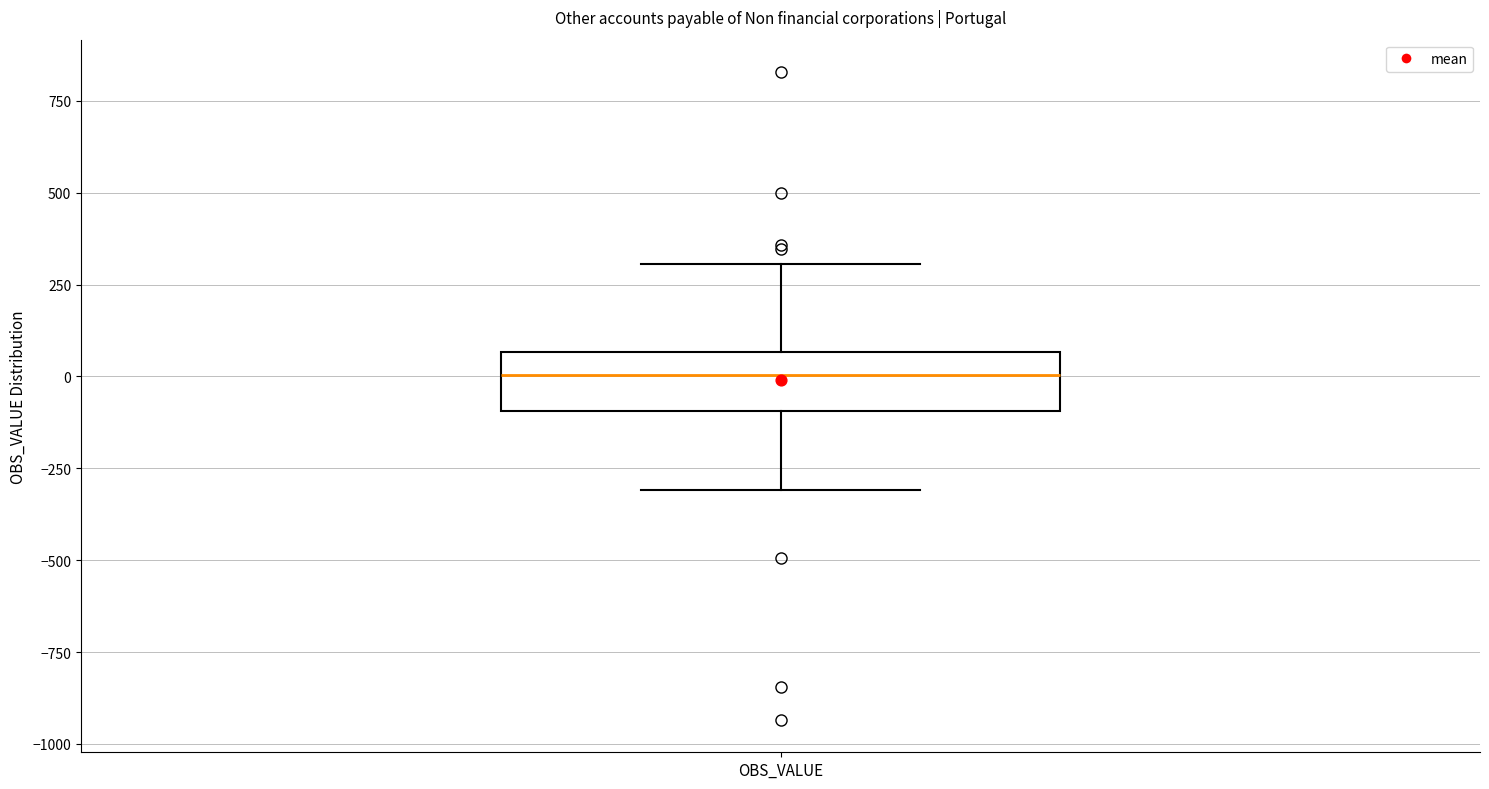

Read this box plot against the y-axis: the position of the median line, the range covered by the box, and the ends of both whiskers. The values are not printed on the chart, so give them approximately, as read against the axis.

median 0, box -100 to 50, whiskers -300 to 300